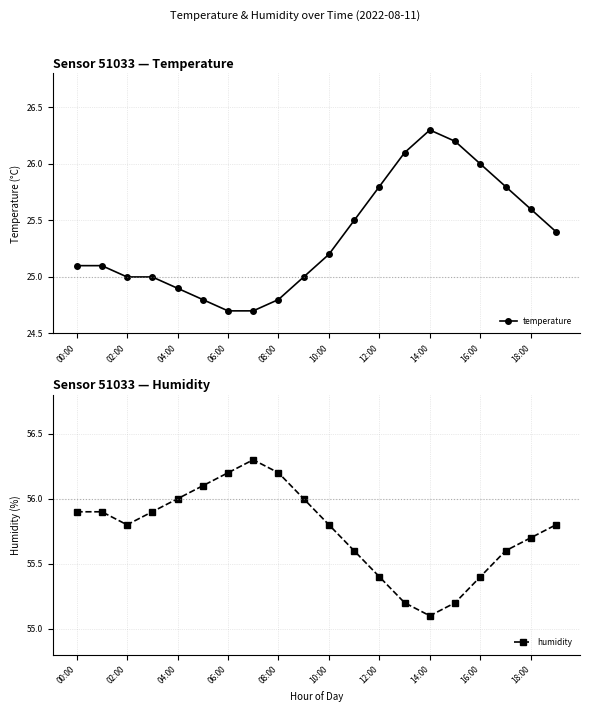

The value of temperature at 16:00 is 26.0. True or false?

True